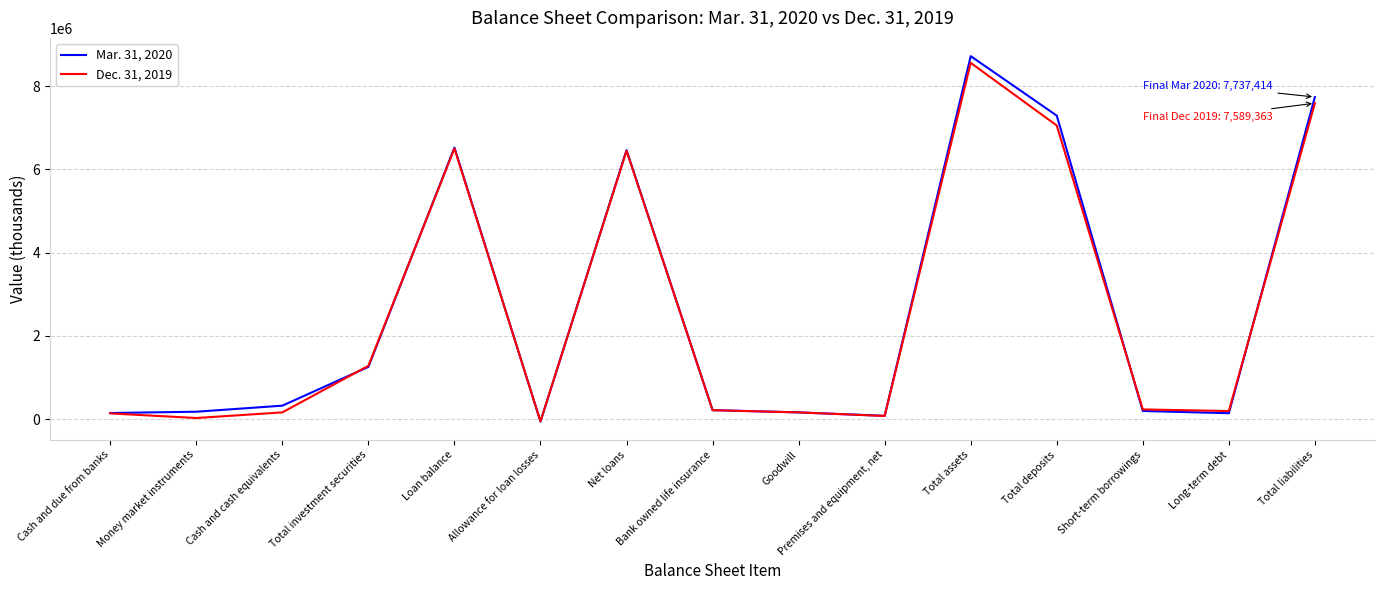

Rank the series at Net loans from highest to lowest value.

Mar. 31, 2020, Dec. 31, 2019